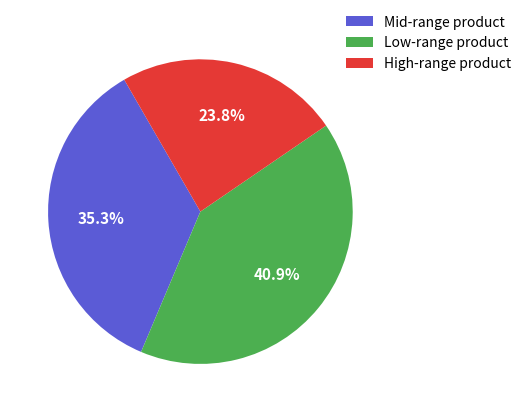

Rank the categories by value from highest to lowest.

Low-range product, Mid-range product, High-range product